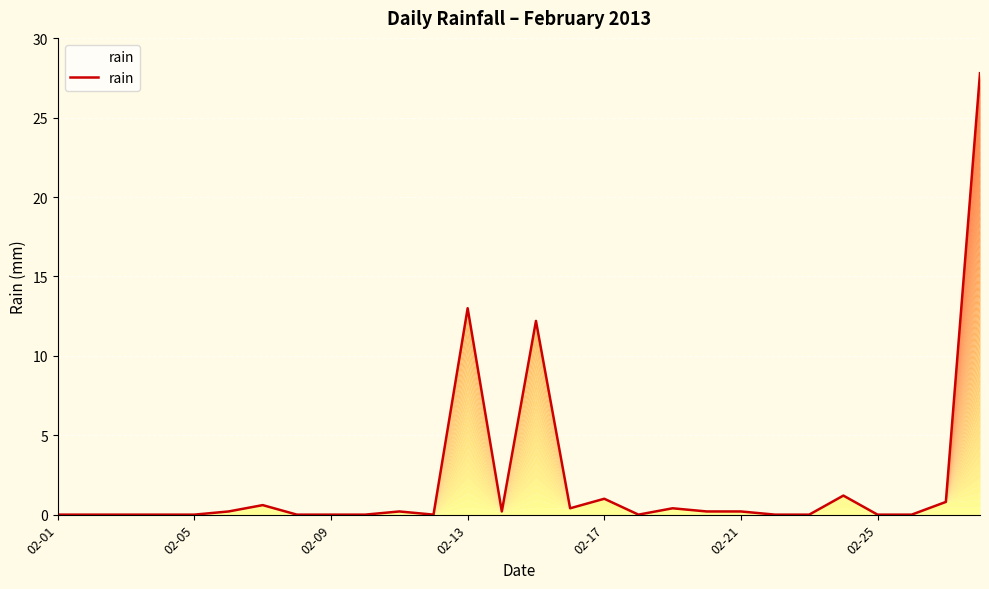

What is the difference between the maximum and minimum values?

27.8